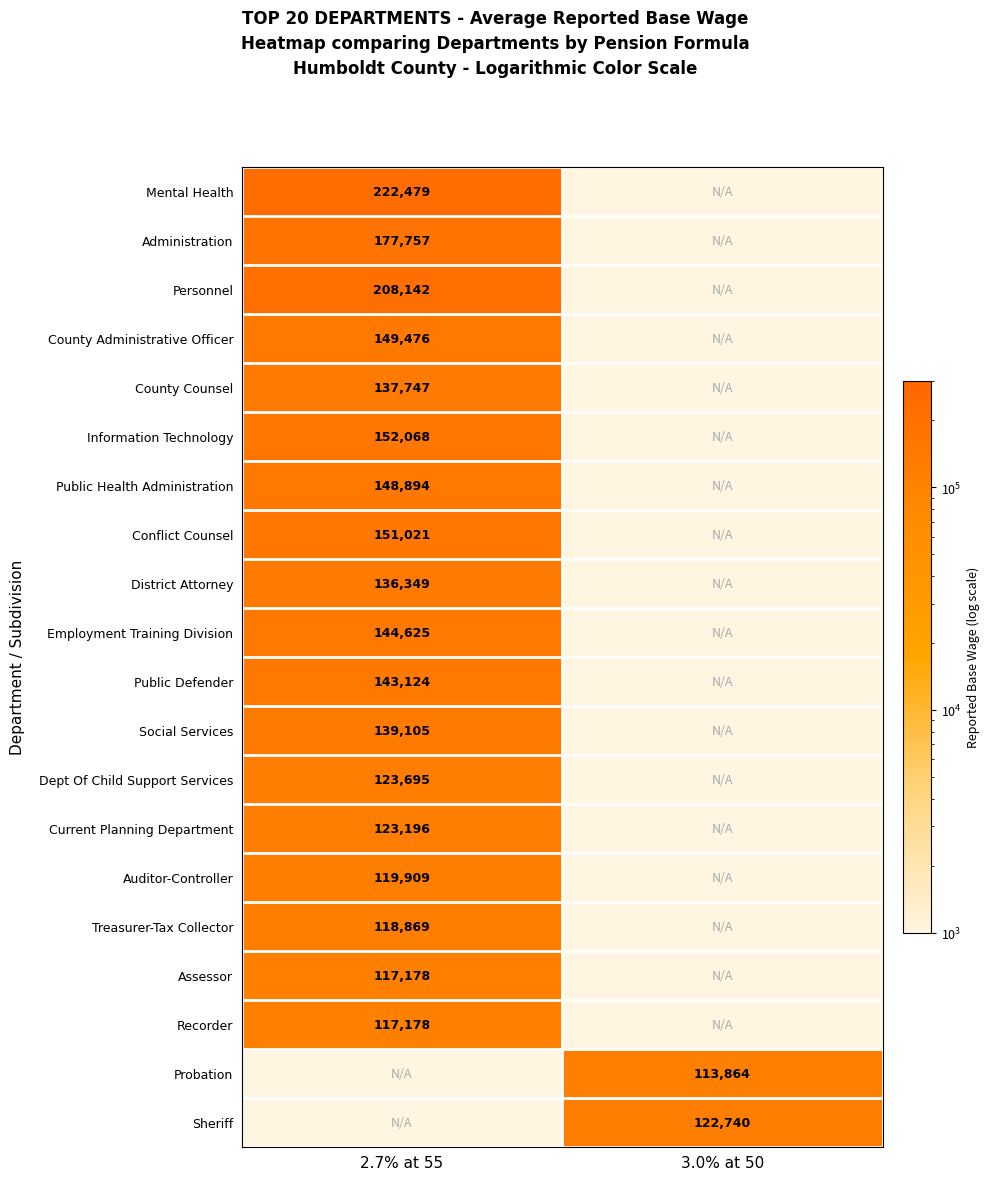

Is the value of Conflict Counsel at 2.7% at 55 greater than the value of Assessor at 2.7% at 55?

Yes